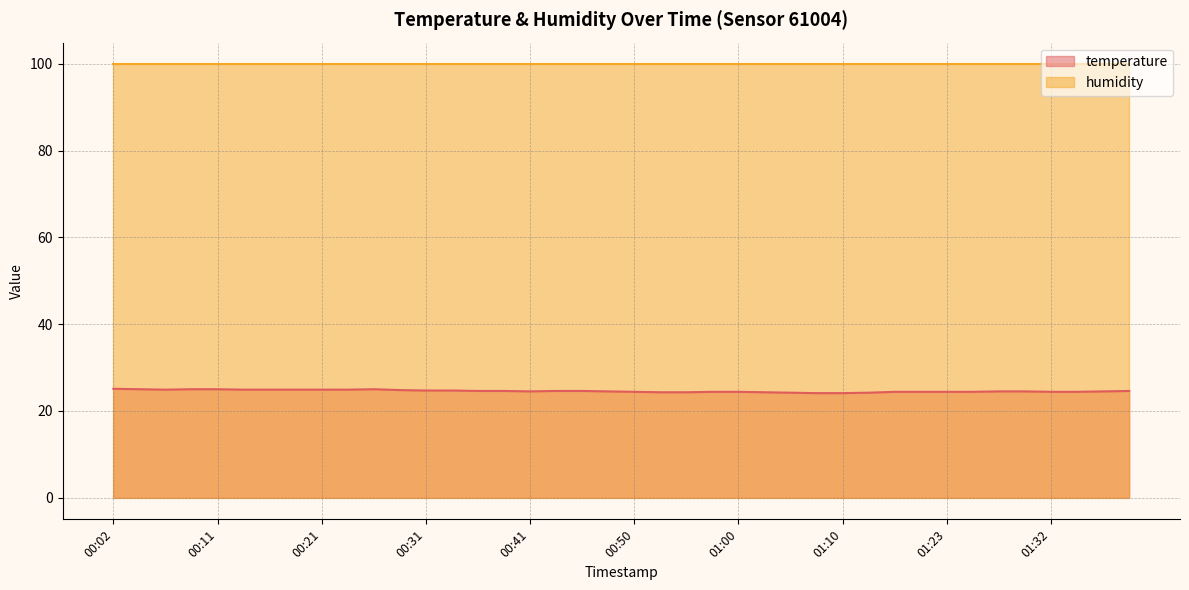

How many points are lower than both their immediate neighbors (excluding endpoints)?

2